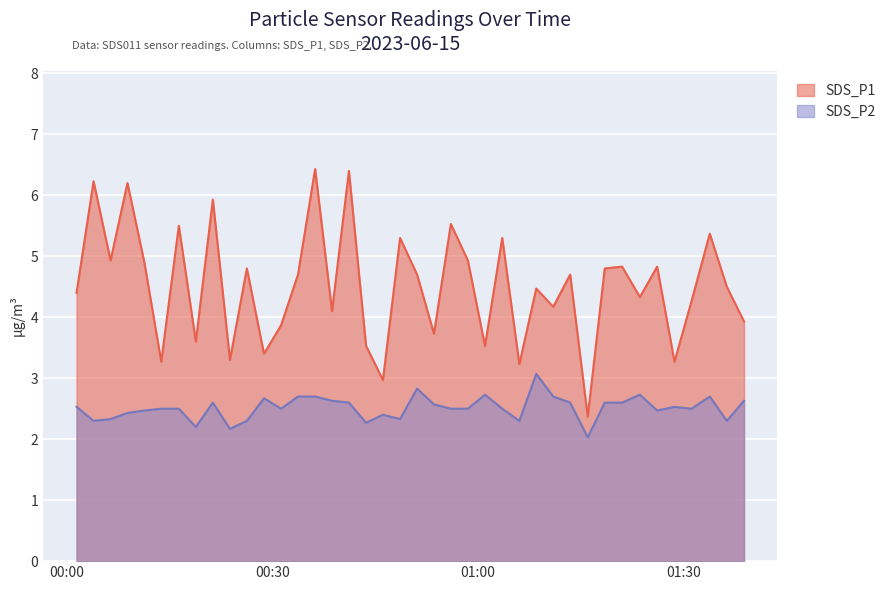

List the series in order of their overall mean, lowest first.

SDS_P2, SDS_P1